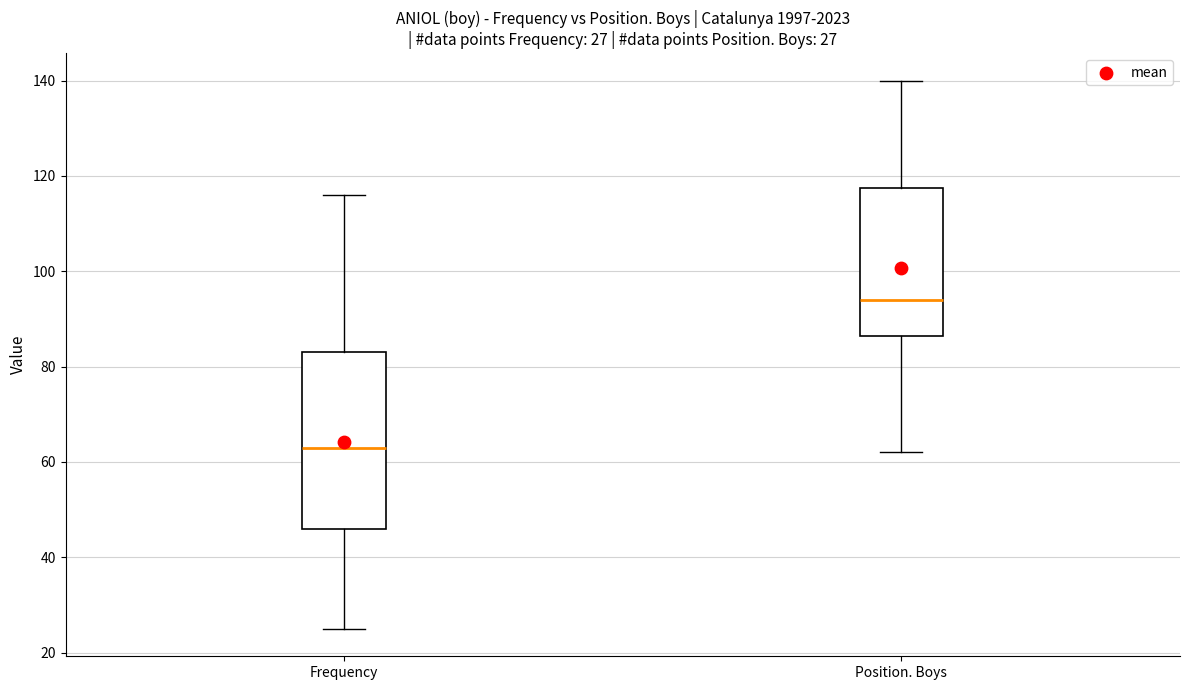

Comparing the boxes themselves (not the whiskers), which one is the tallest?

Frequency